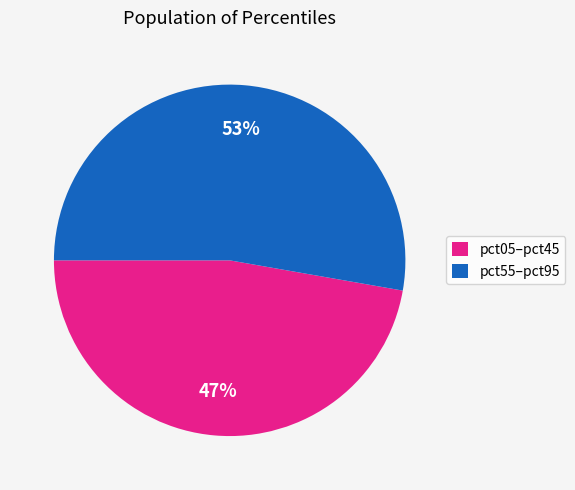

To the nearest percent, what is the combined percentage of pct55–pct95 and pct05–pct45?

100%